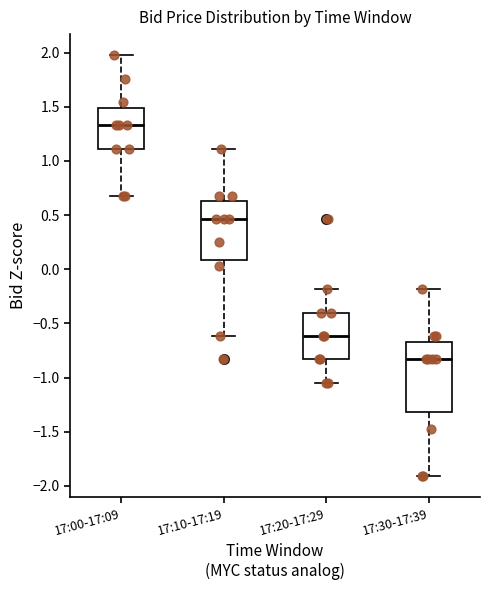

Reading left to right, transcribe this box plot: for each box, give where its median line is, the range the box spans, and where its two whiskers end, as read against the y-axis. The values are not printed on the chart, so give them approximately, as read against the axis.

17:00-17:09: median 1.35, box 1.10 to 1.50, whiskers 0.70 to 2.00
17:10-17:19: median 0.45, box 0.10 to 0.65, whiskers -0.60 to 1.10
17:20-17:29: median -0.60, box -0.85 to -0.40, whiskers -1.05 to -0.20
17:30-17:39: median -0.85, box -1.30 to -0.65, whiskers -1.90 to -0.20